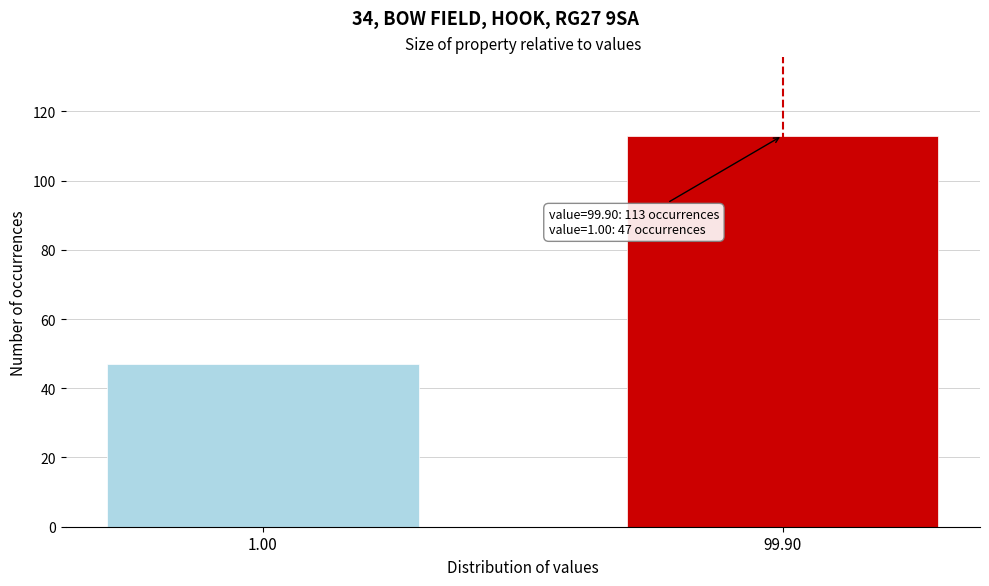

Reading right to left, list all the values displayed in this chart.

113	47